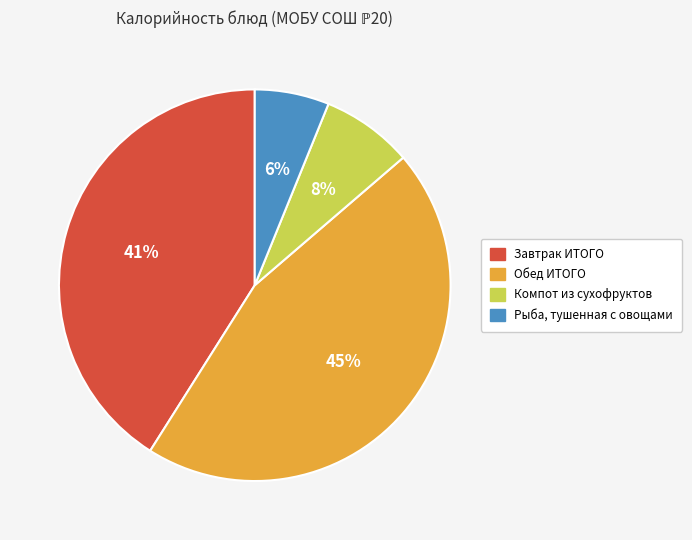

Count the number of slices in the pie.

4